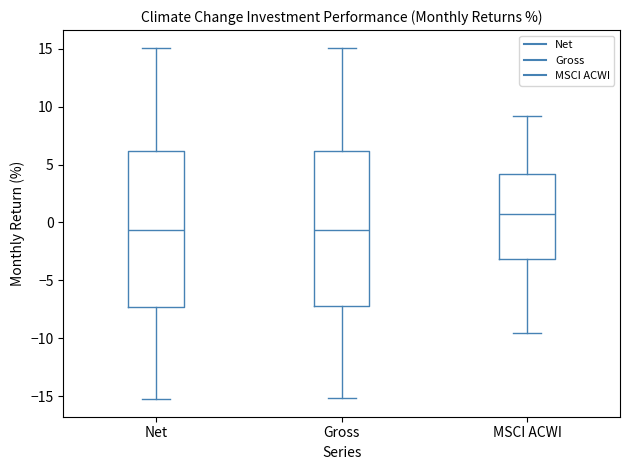

Which box has the highest median line?

MSCI ACWI